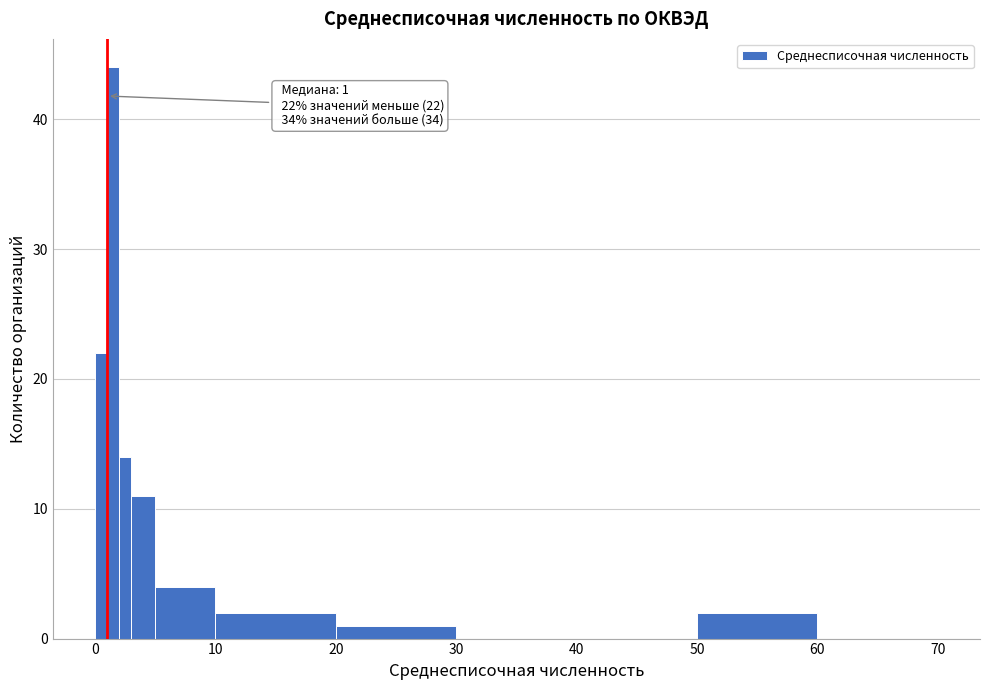

Around what value on the x-axis is the tallest bar? Give the approximate position of its centre, as read against the axis.

2